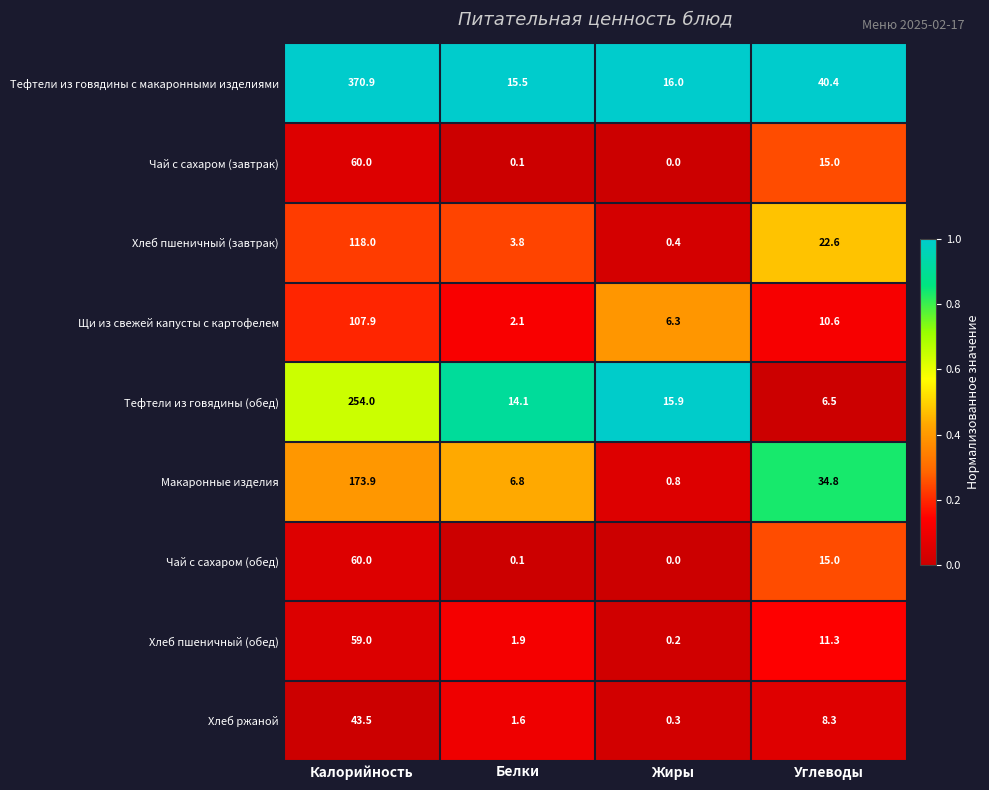

The value of Хлеб пшеничный (завтрак) at Калорийность is 118.0. True or false?

True